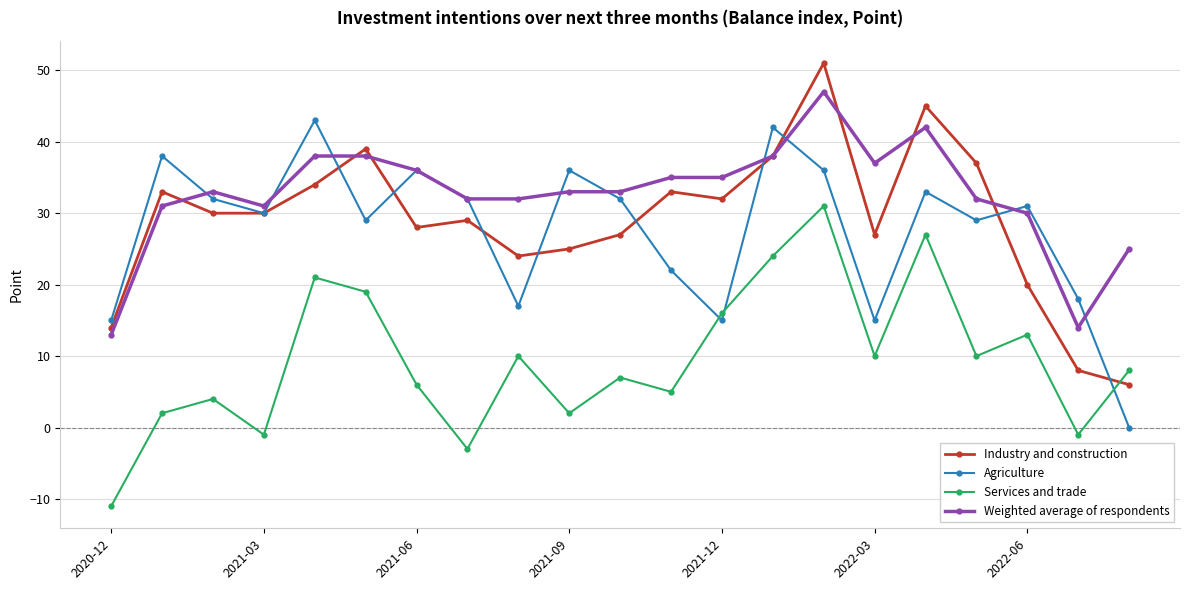

What is the value of the Industry and construction point at the 12th from the left?

33